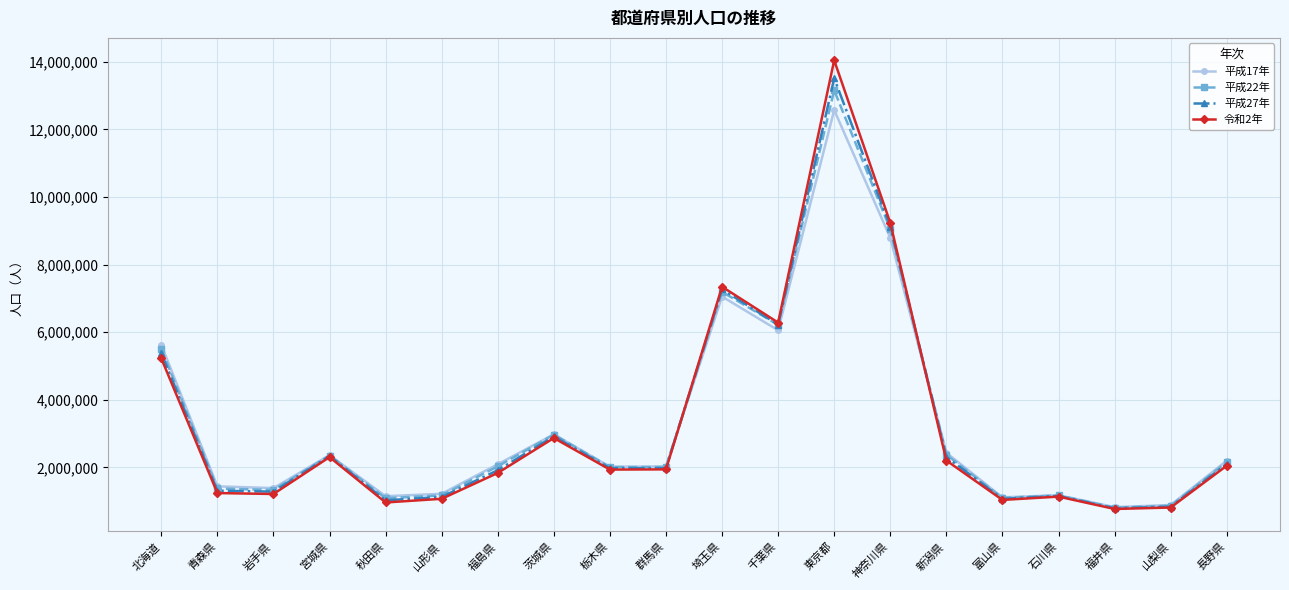

What is the maximum value shown in the chart?

14047594